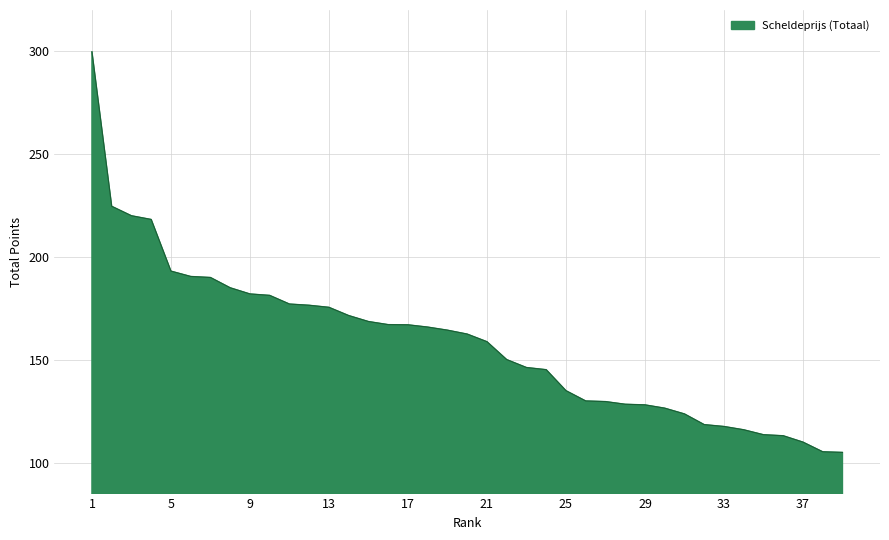

What is the greatest value displayed?

299.7